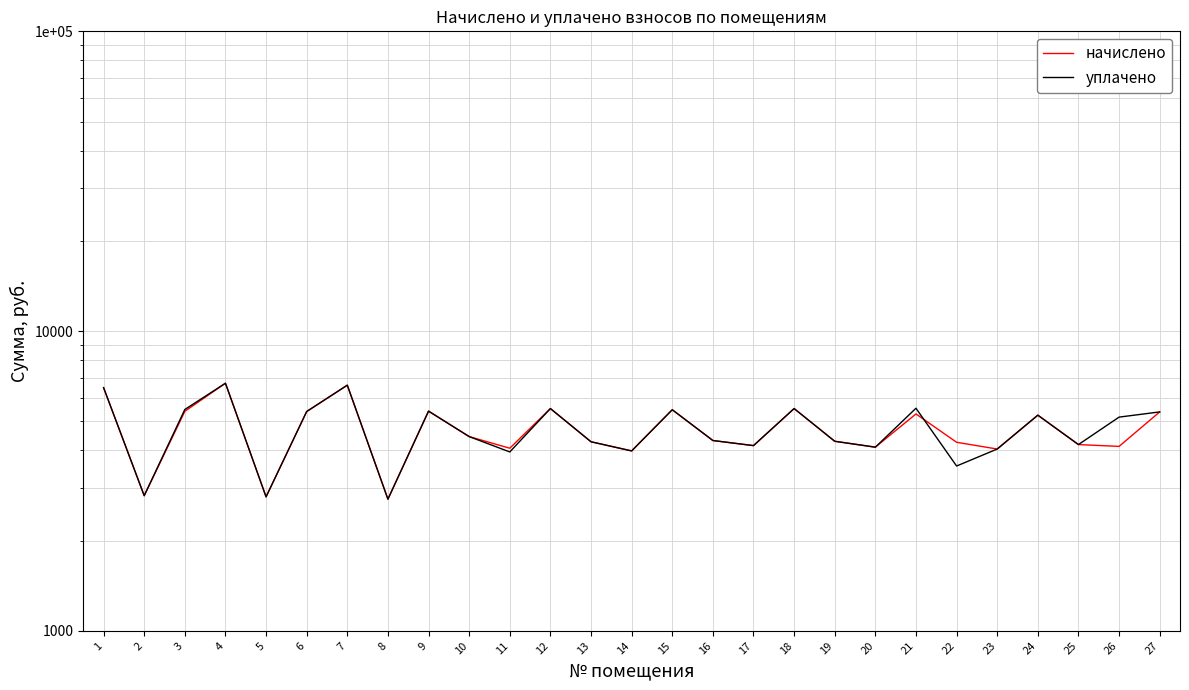

Which category has the lowest value in the начислено series?

8